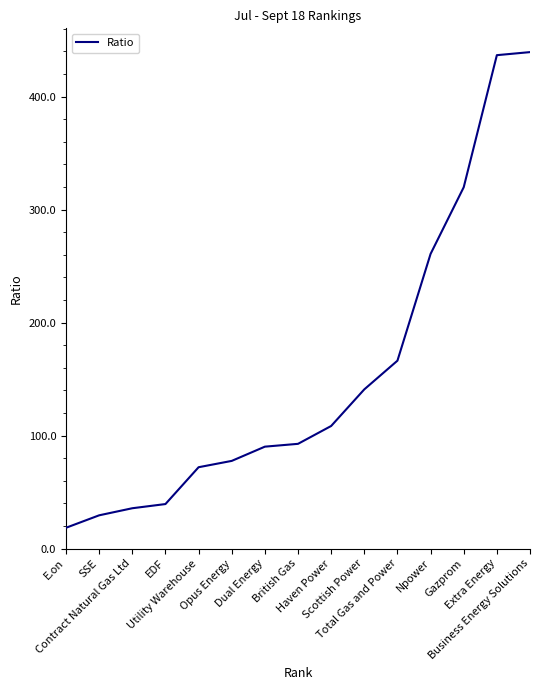

Approximately how many times larger is the value at Opus Energy compared to E.on?

4.2